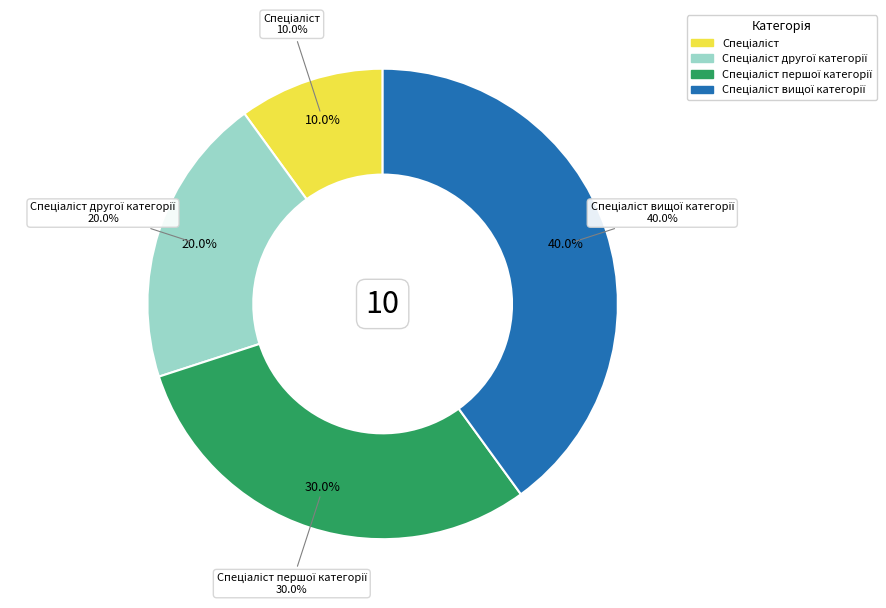

Does any single category account for the majority?

No